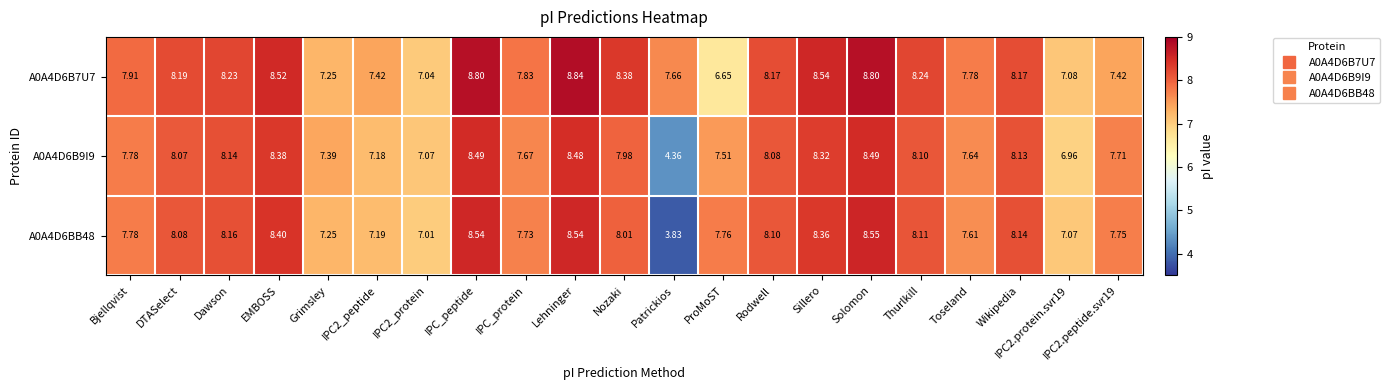

Which label corresponds to the smallest value in the chart?

Patrickios